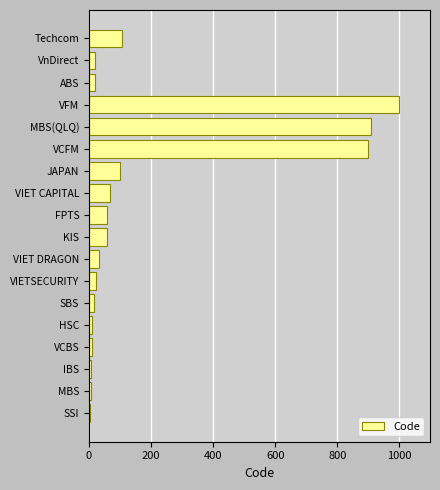

The chart shows a value of 158 at Techcom. True or false?

False